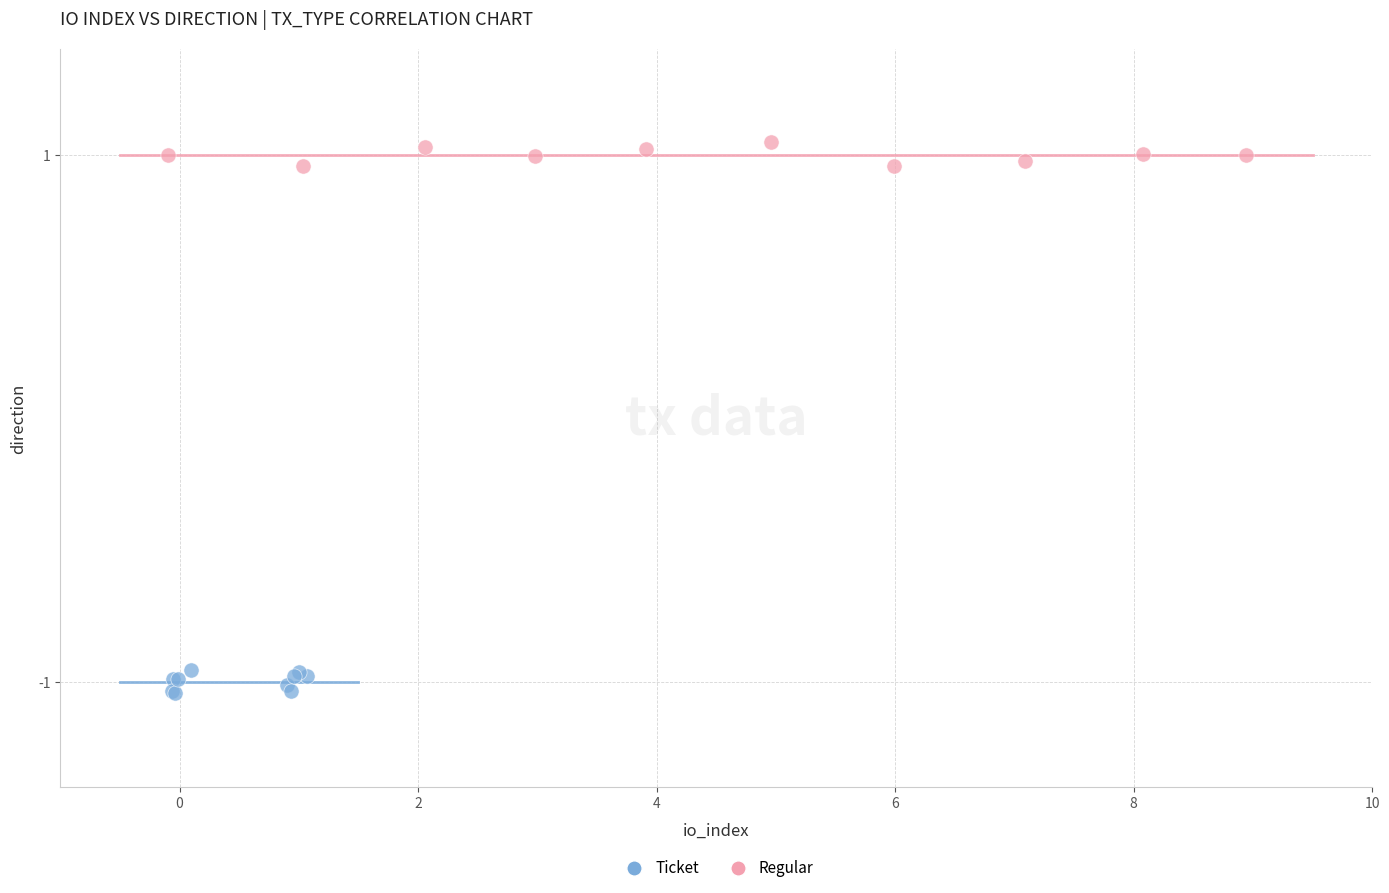

Which series contains the highest Y value?

Regular